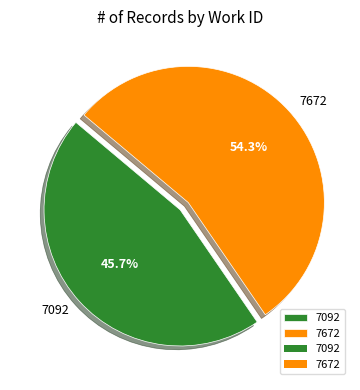

Combined, do 7092 and 7672 account for over 50%?

Yes